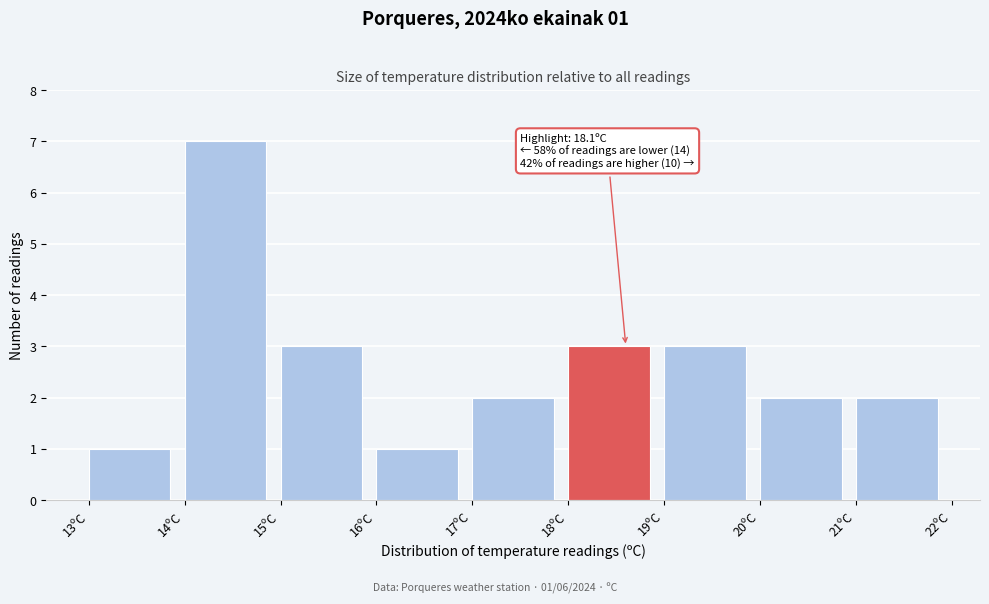

Which range on the x-axis has the tallest bar?

14 to 15